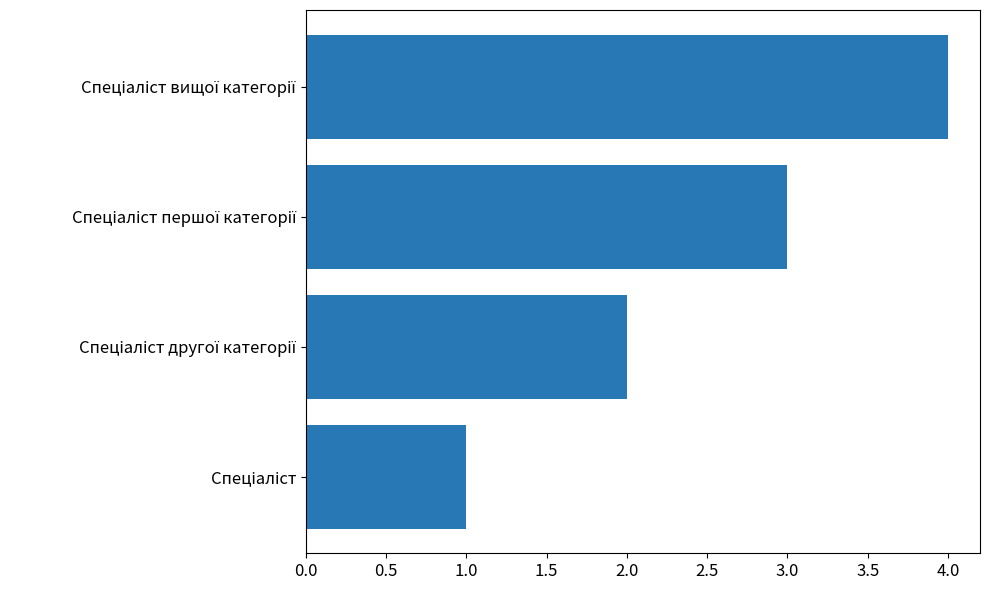

What is the maximum value shown in the chart?

4